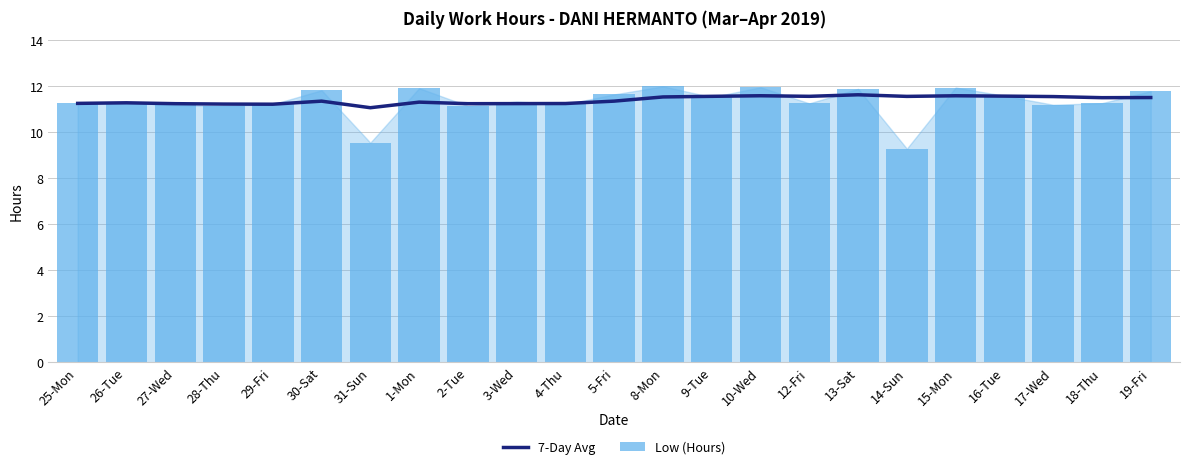

How many groups of bars are there?

23